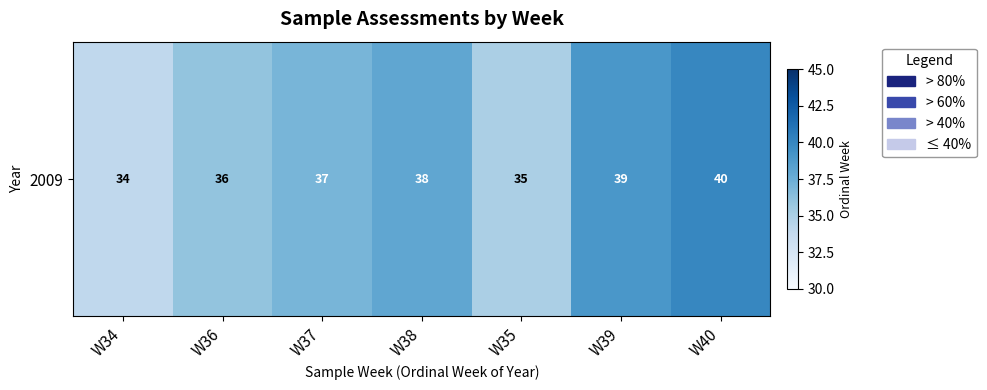

What is the greatest value displayed?

40